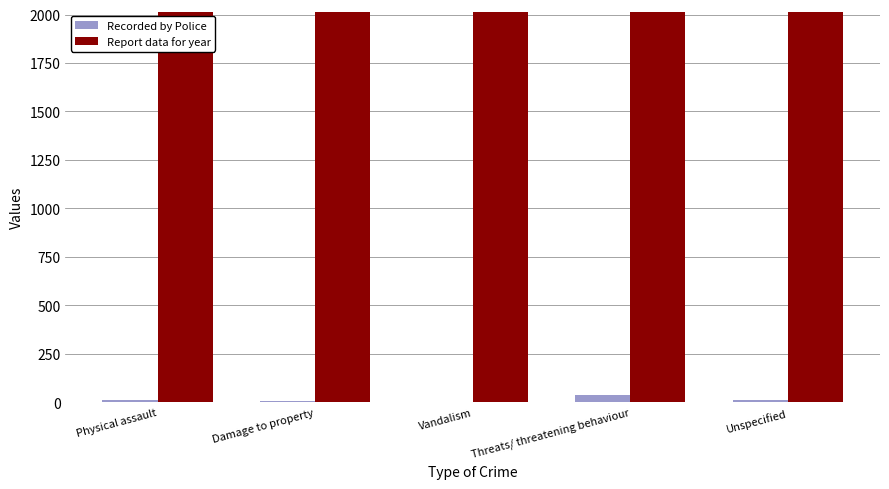

The Report data for year series shows 1031 at Physical assault. True or false?

False